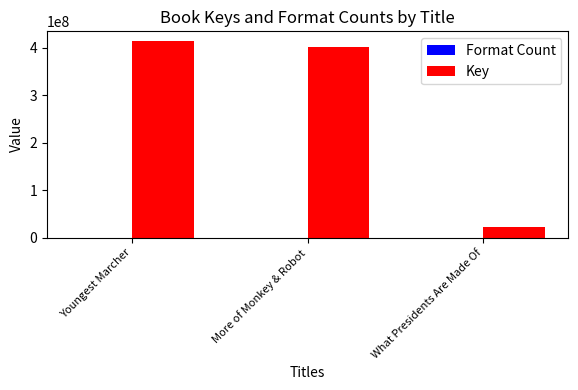

Which label corresponds to the largest value in the chart?

Youngest Marcher